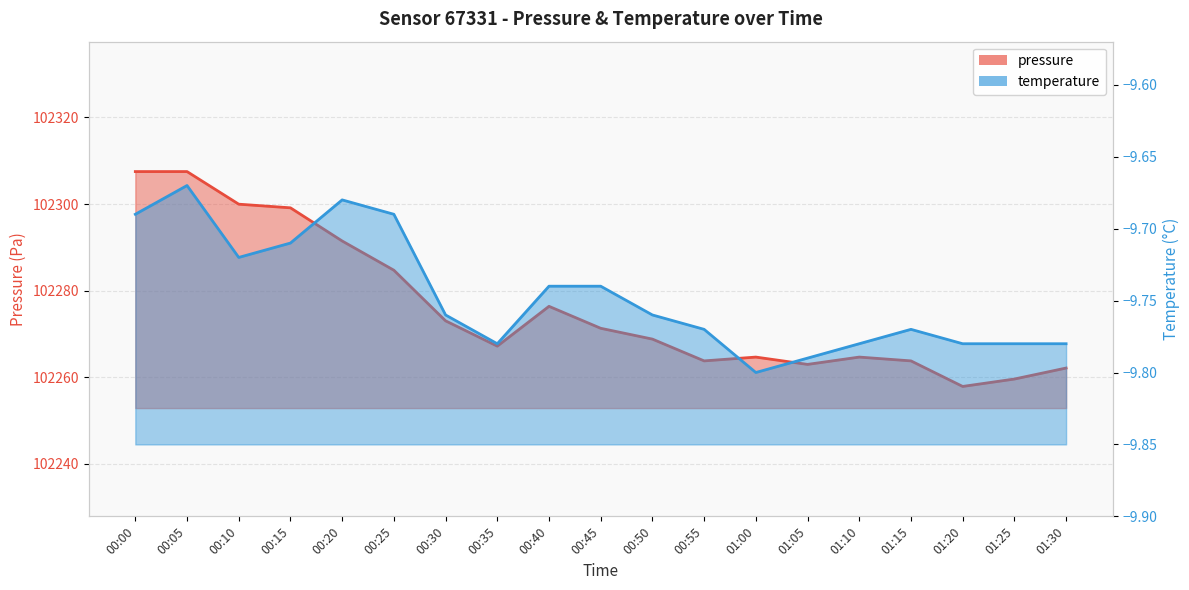

True or false: pressure and temperature cross at least once.

False